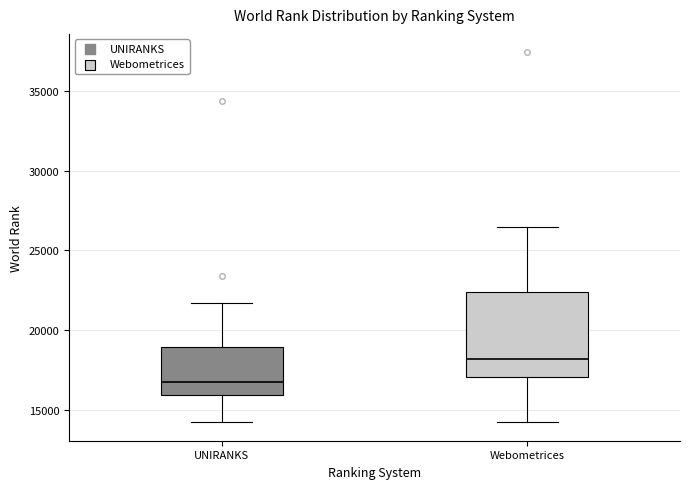

Reading left to right, read every box against the y-axis: the position of its median line, the range the box covers, and the ends of its whiskers. The values are not printed on the chart, so give them approximately, as read against the axis.

UNIRANKS: median 16500, box 16000 to 19000, whiskers 14000 to 21500
Webometrices: median 18000, box 17000 to 22500, whiskers 14500 to 26500